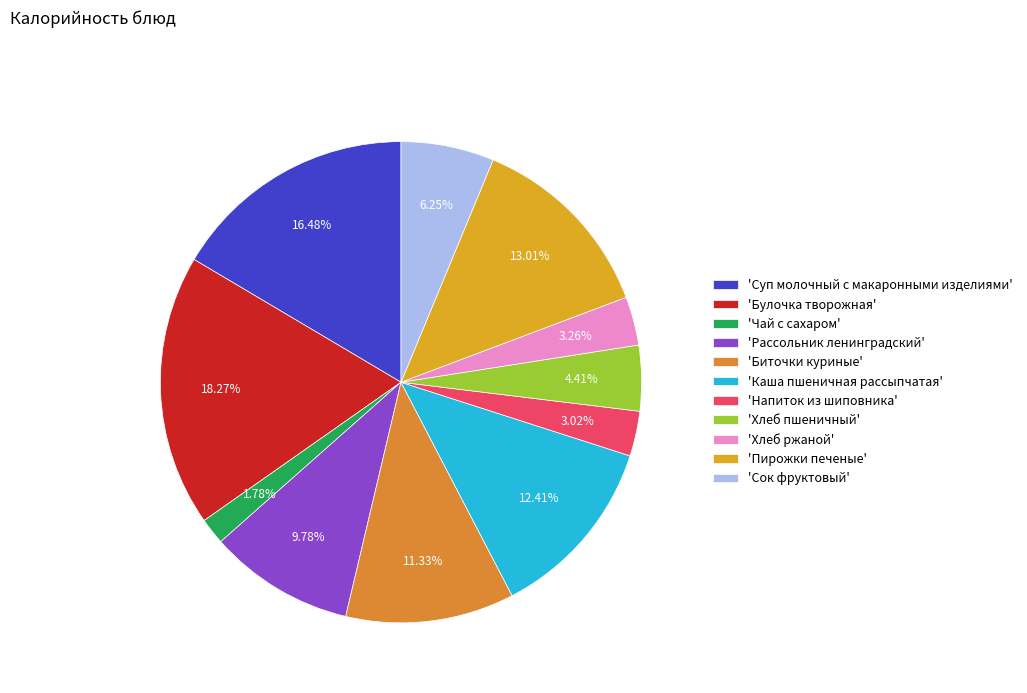

How many segments does this pie chart have?

11